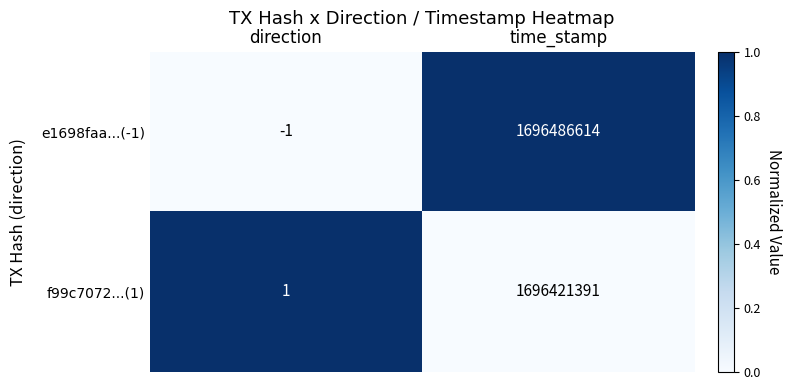

Count the number of data series in this chart.

2